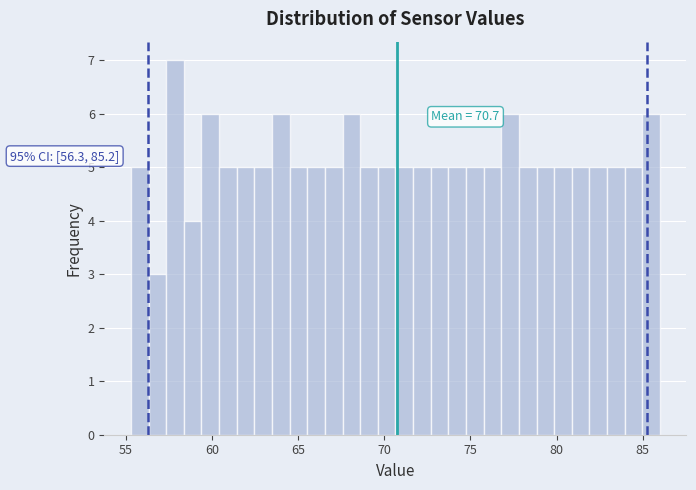

Read against the x-axis, roughly where is the centre of the tallest bar?

58.0